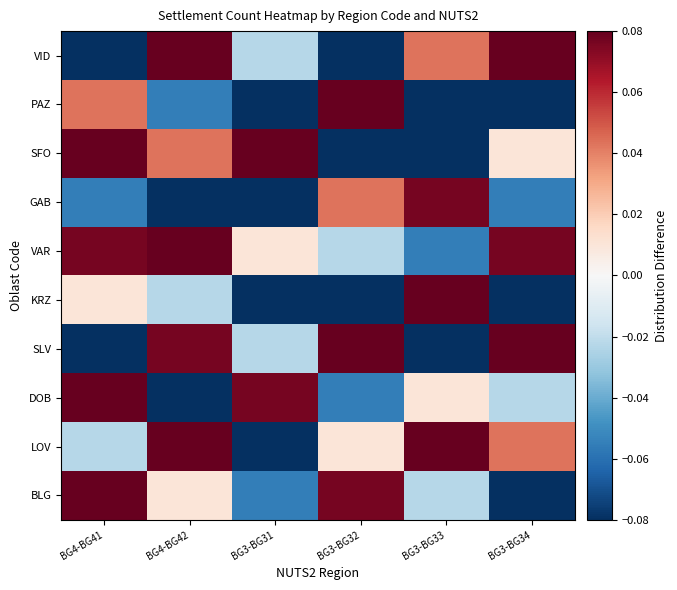

Which has a higher value, BG3-BG33 or BG3-BG32?

BG3-BG32